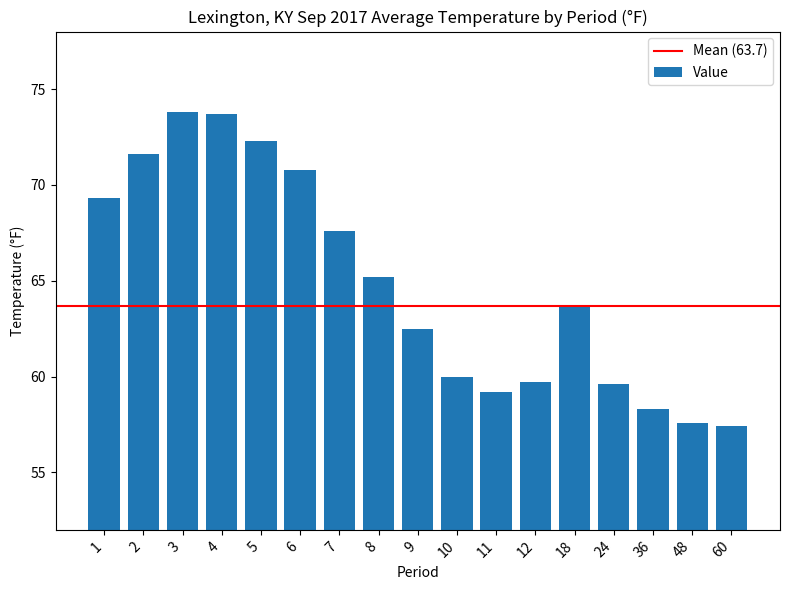

What is the maximum value shown in the chart?

73.8